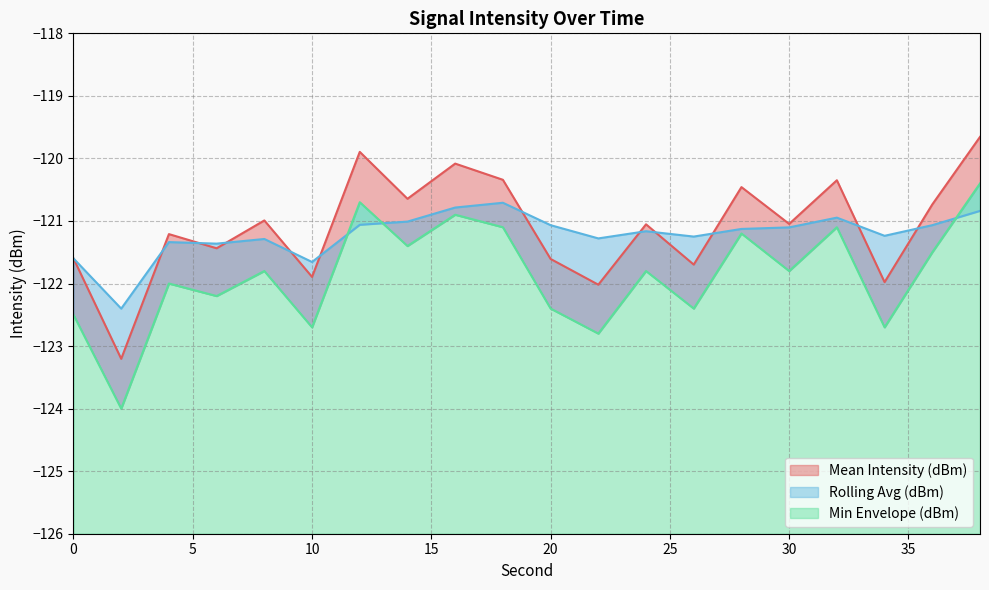

Where is Min Envelope (dBm) nearest to the value -122?

4